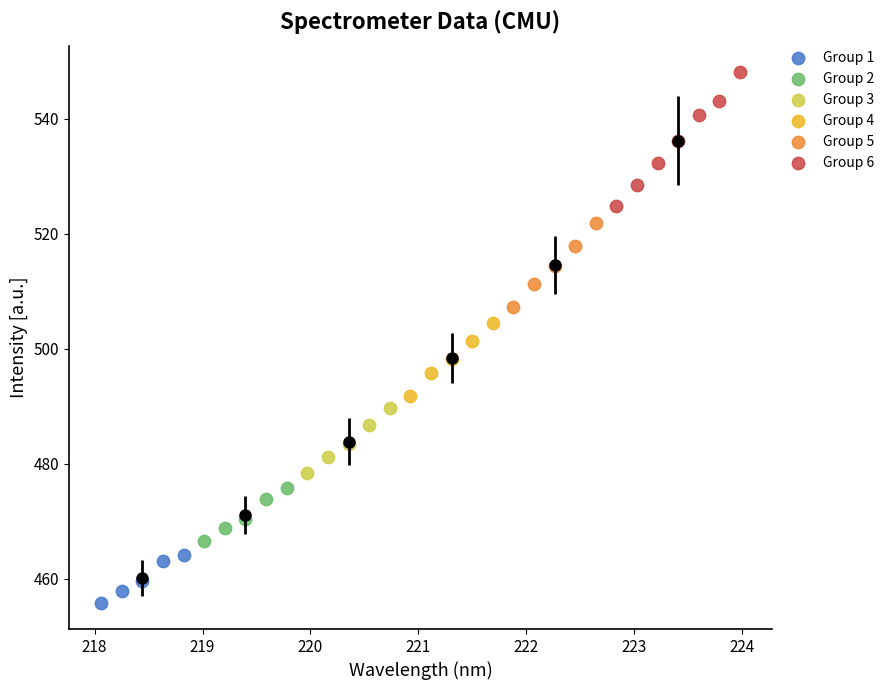

Which series has the largest Y range (max minus min)?

Group 6